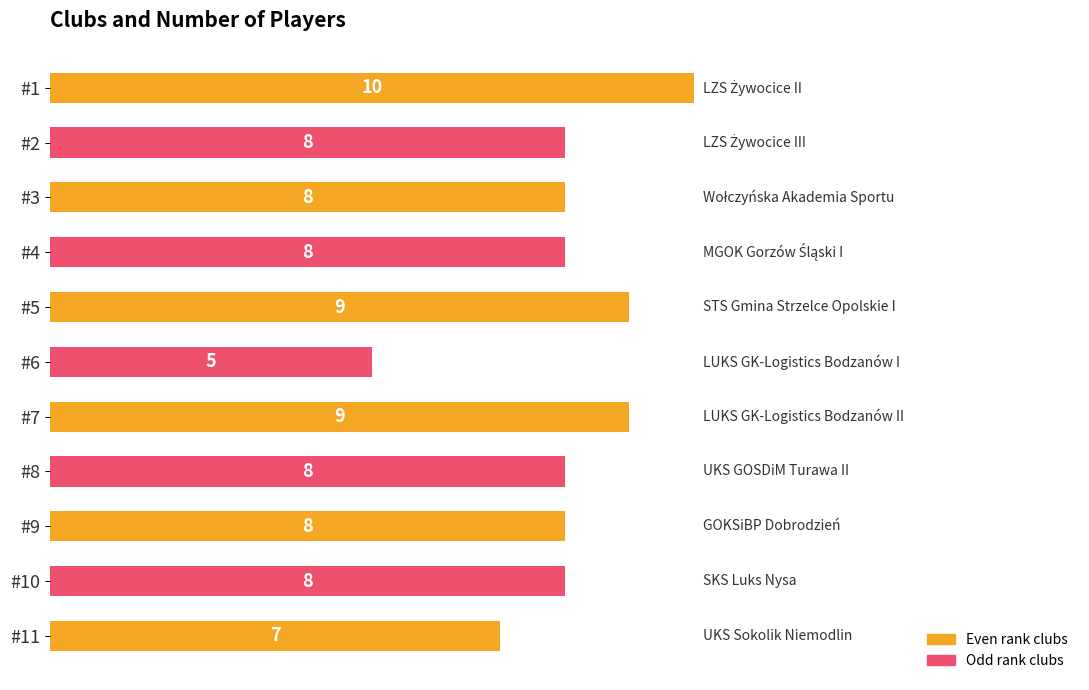

Reading top to bottom, list all the values displayed in this chart.

#1=10	#2=8	#3=8	#4=8	#5=9	#6=5	#7=9	#8=8	#9=8	#10=8	#11=7